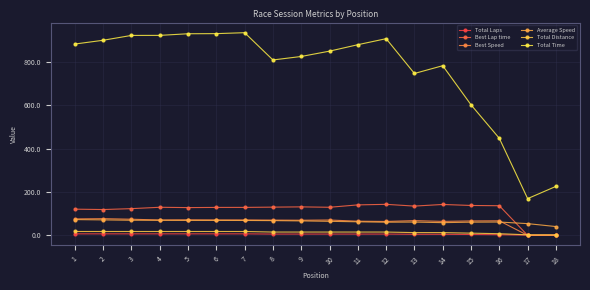

Does the chart have visible grid lines?

Yes